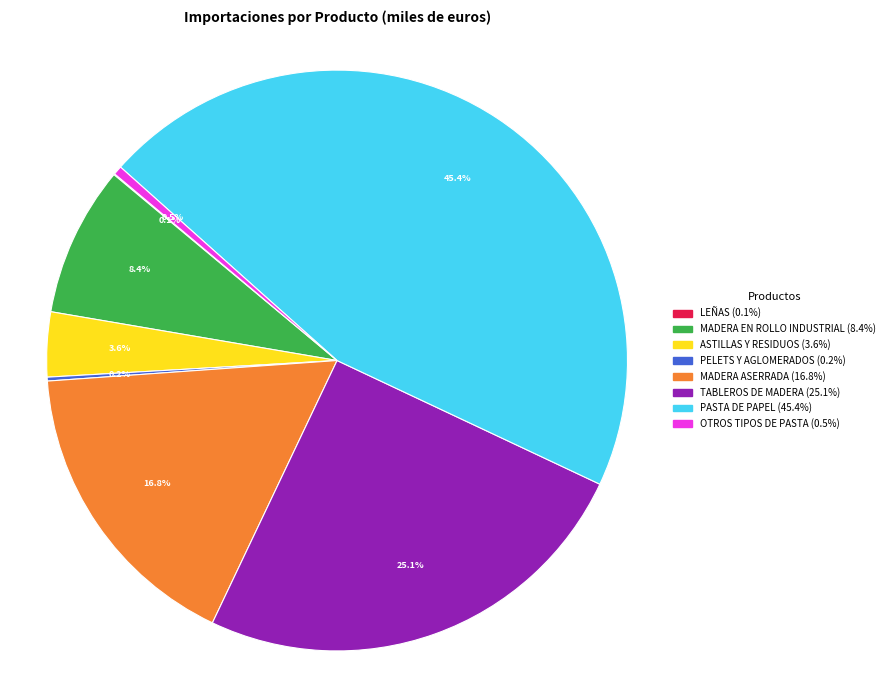

Which slice is the largest?

PASTA DE PAPEL